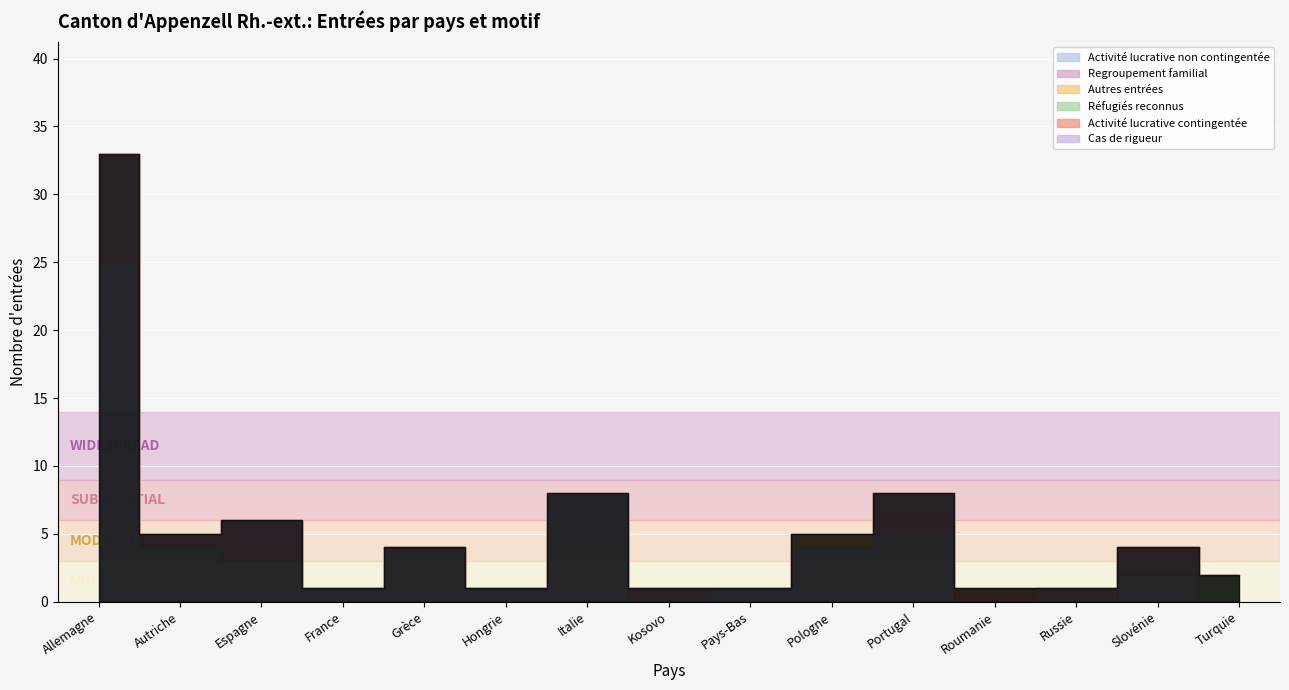

Where is the first local minimum for Activité lucrative non contingentée?

France